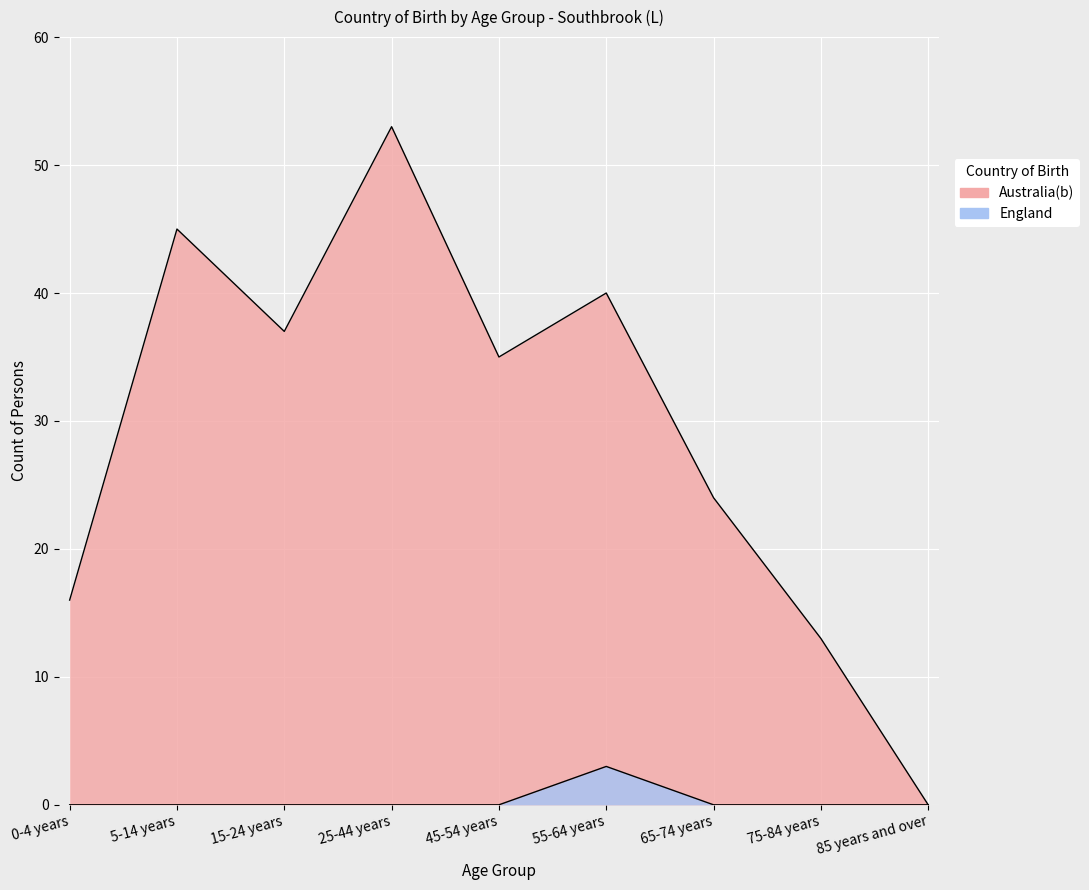

What is the difference between the maximum and minimum values in the Australia(b) series?

53